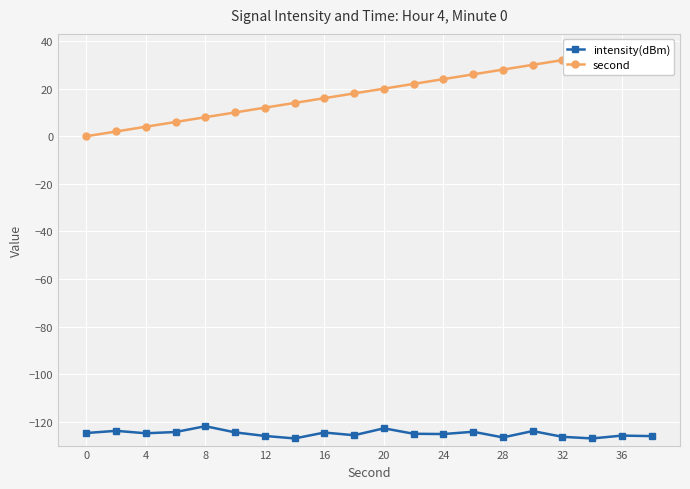

Is this an area chart (filled region under the line)?

No